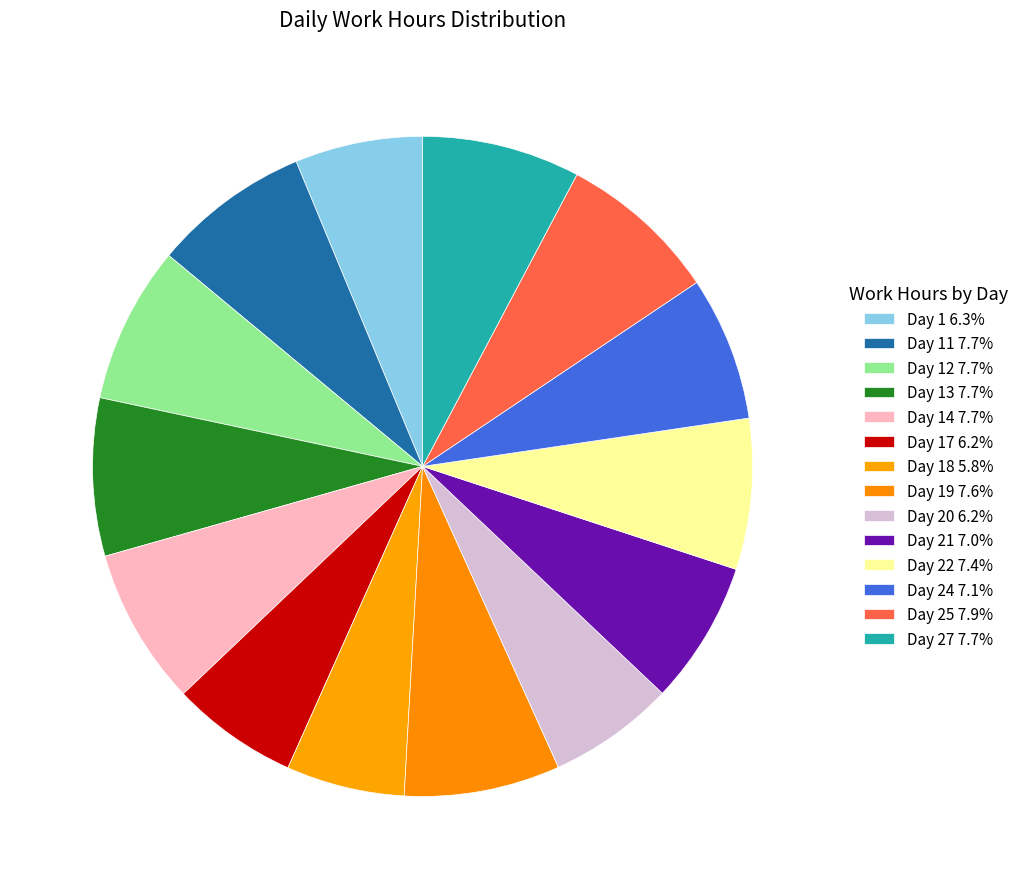

How many slices are in this pie chart?

14